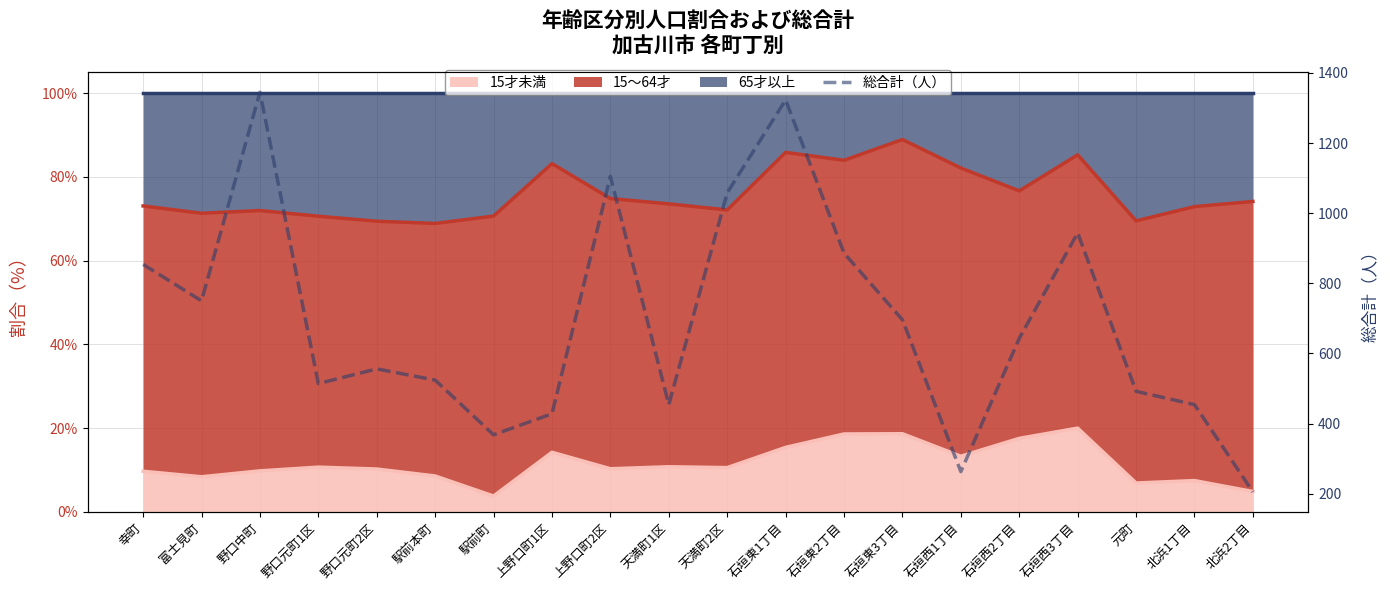

Reading left to right, what are all the values shown in this chart?

幸町=854	富士見町=750	野口中町=1345	野口元町1区=514	野口元町2区=556	駅前本町=524	駅前町=368	上野口町1区=428	上野口町2区=1105	天満町1区=454	天満町2区=1058	石垣東1丁目=1323	石垣東2丁目=886	石垣東3丁目=696	石垣西1丁目=263	石垣西2丁目=643	石垣西3丁目=944	元町=492	北浜1丁目=454	北浜2丁目=205